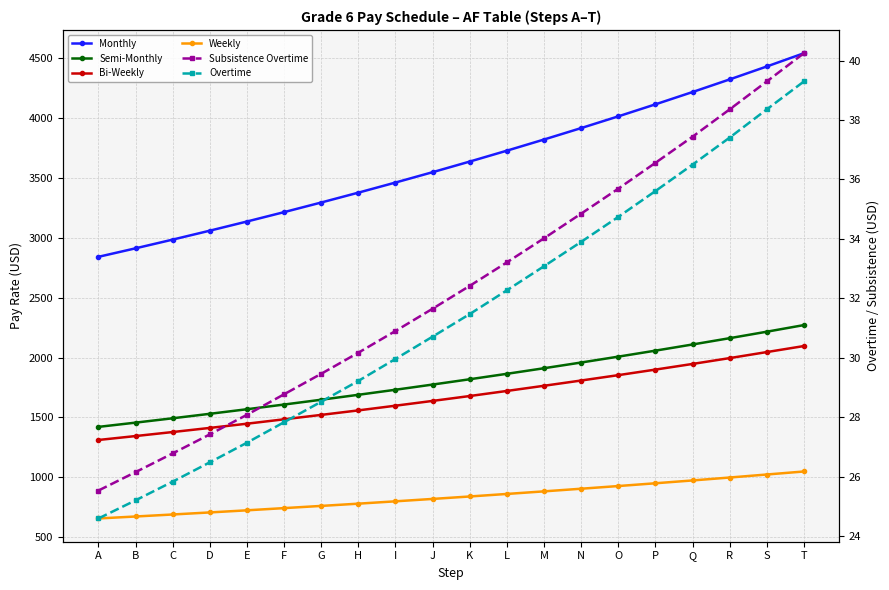

List the series in order of their peak value, highest first.

Monthly, Semi-Monthly, Bi-Weekly, Weekly, Subsistence Overtime, Overtime